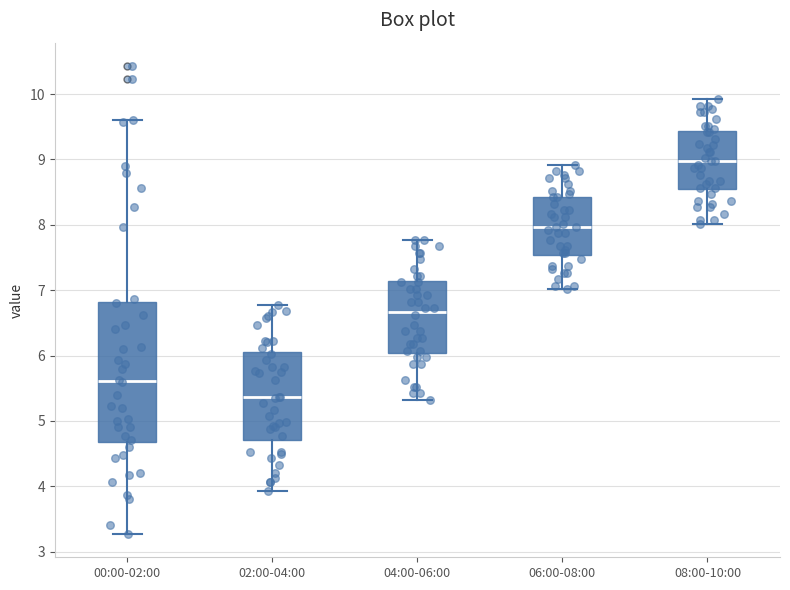

Which box is the tallest, from its lower edge to its upper edge?

00:00-02:00